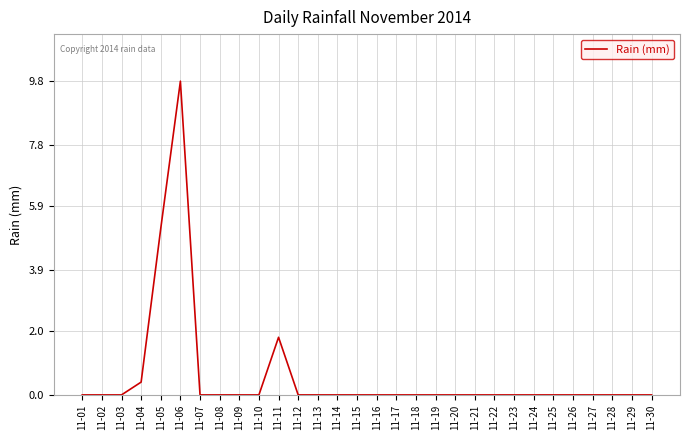

What is the average value?

0.6